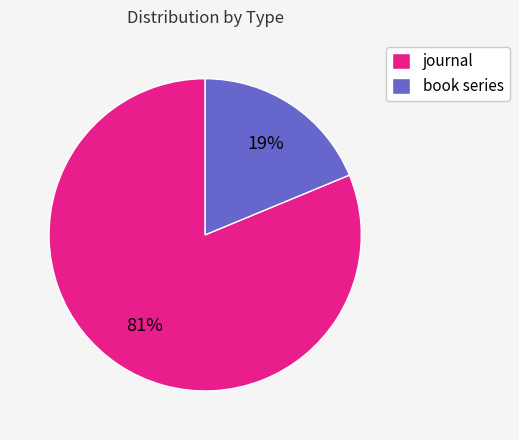

Which slice represents more than half of the pie?

journal